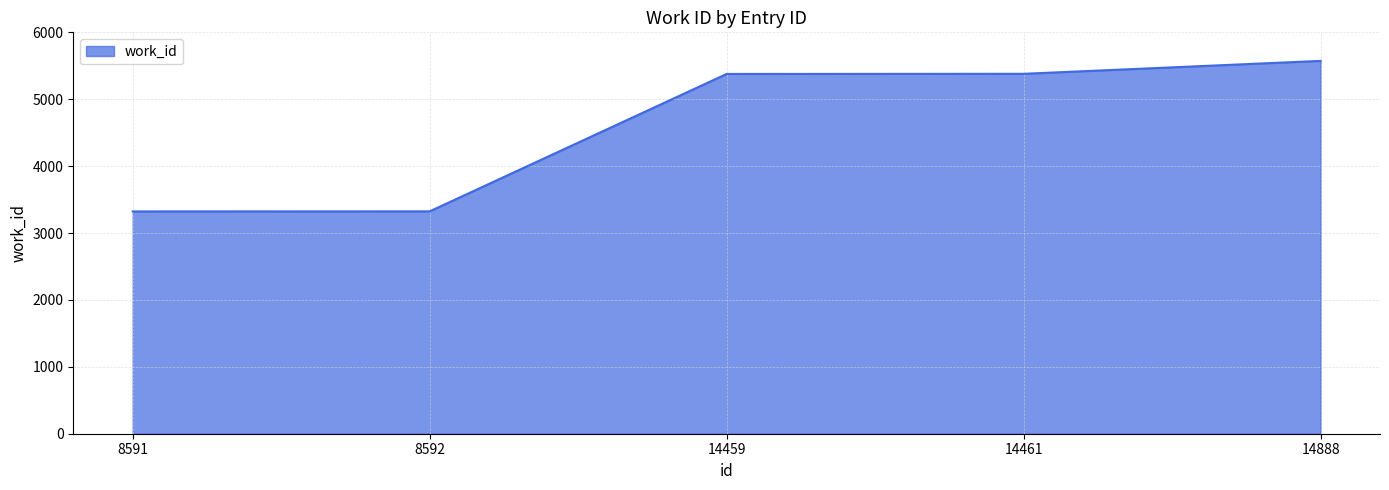

What is the minimum value shown in the chart?

3323